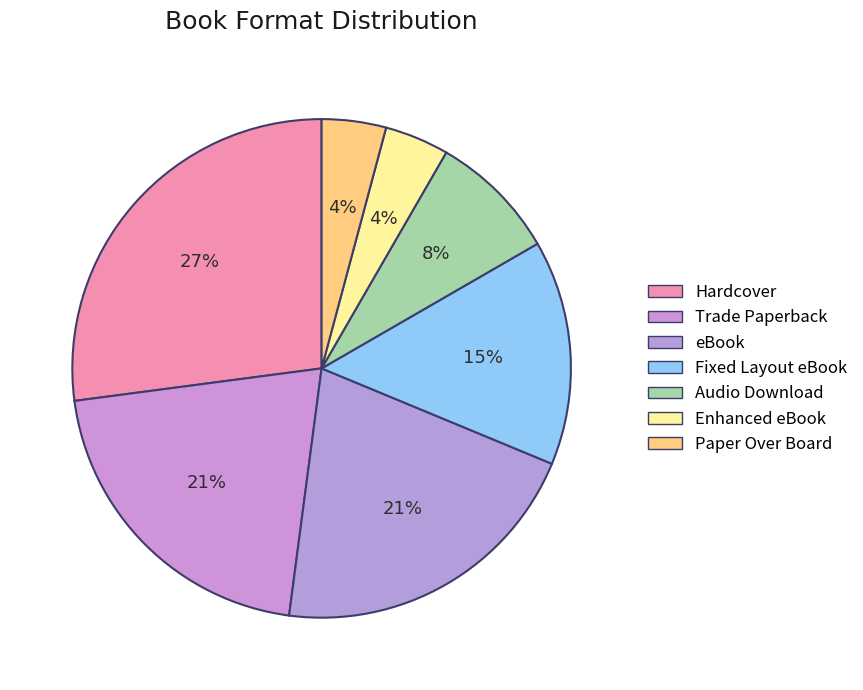

Is it true that Audio Download is 15% of the pie?

False